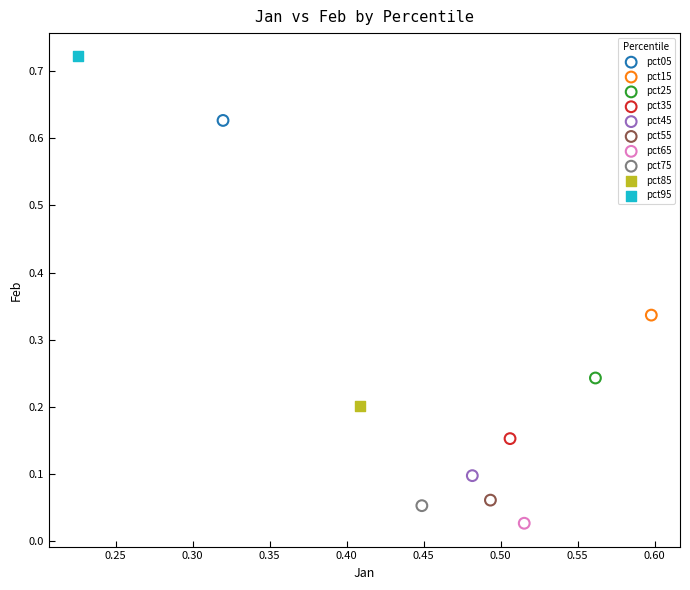

What are all the series names shown in the legend?

pct05, pct15, pct25, pct35, pct45, pct55, pct65, pct75, pct85, pct95